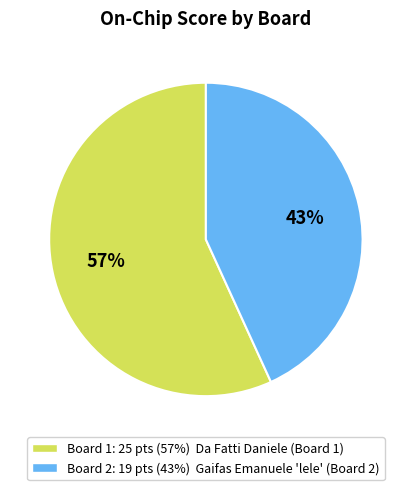

Count the number of slices in the pie.

2